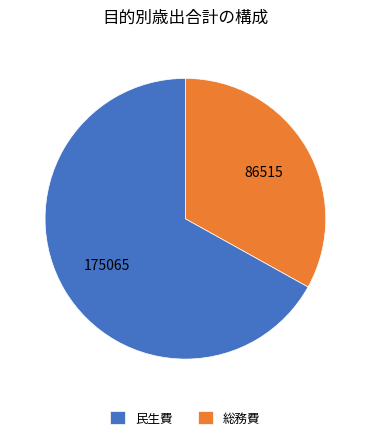

Rank the categories by value from lowest to highest.

総務費, 民生費